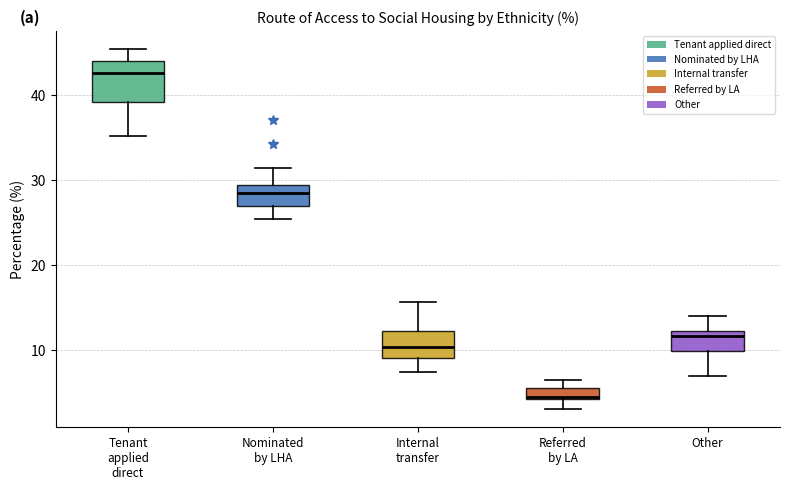

Where is the lower edge of the box for Internal transfer on the y-axis? The values are not printed on the chart, so give them approximately, as read against the axis.

9